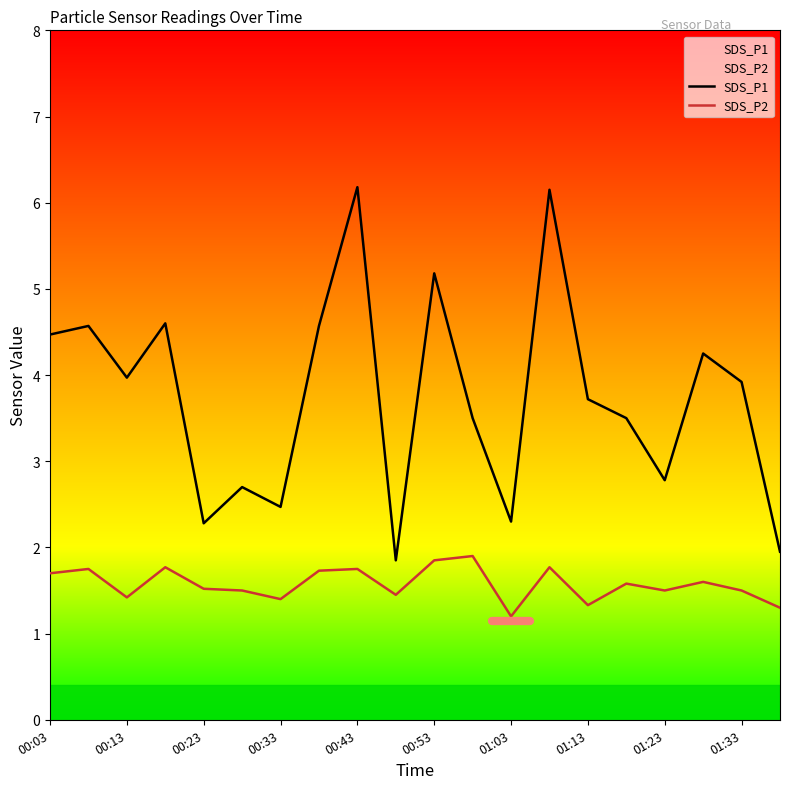

What is the sum of all SDS_P1 values?

74.9